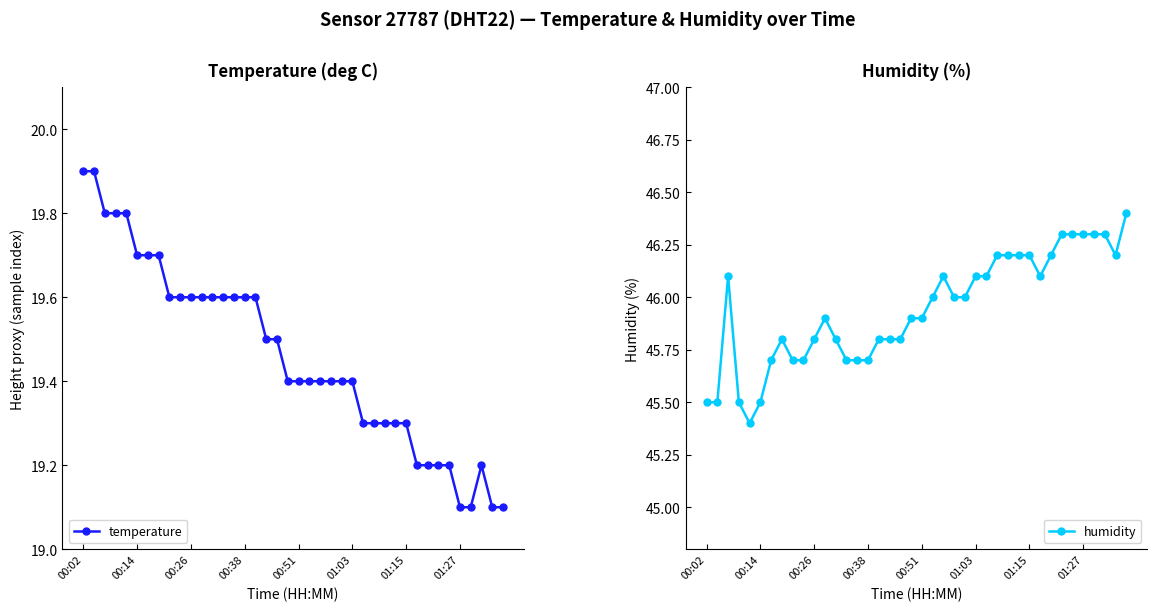

True or false: temperature and humidity cross at least once.

False